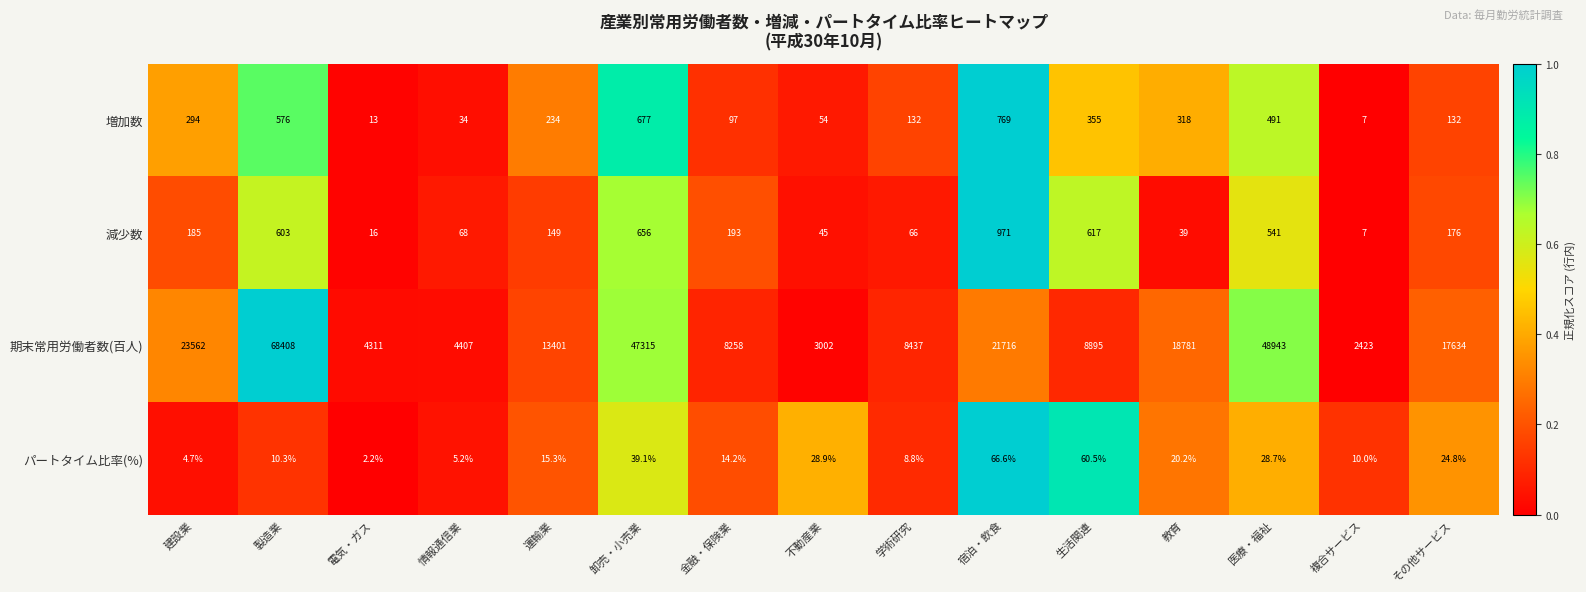

Rank the series at 医療・福祉 from lowest to highest value.

パートタイム比率(%), 増加数, 減少数, 期末常用労働者数(百人)